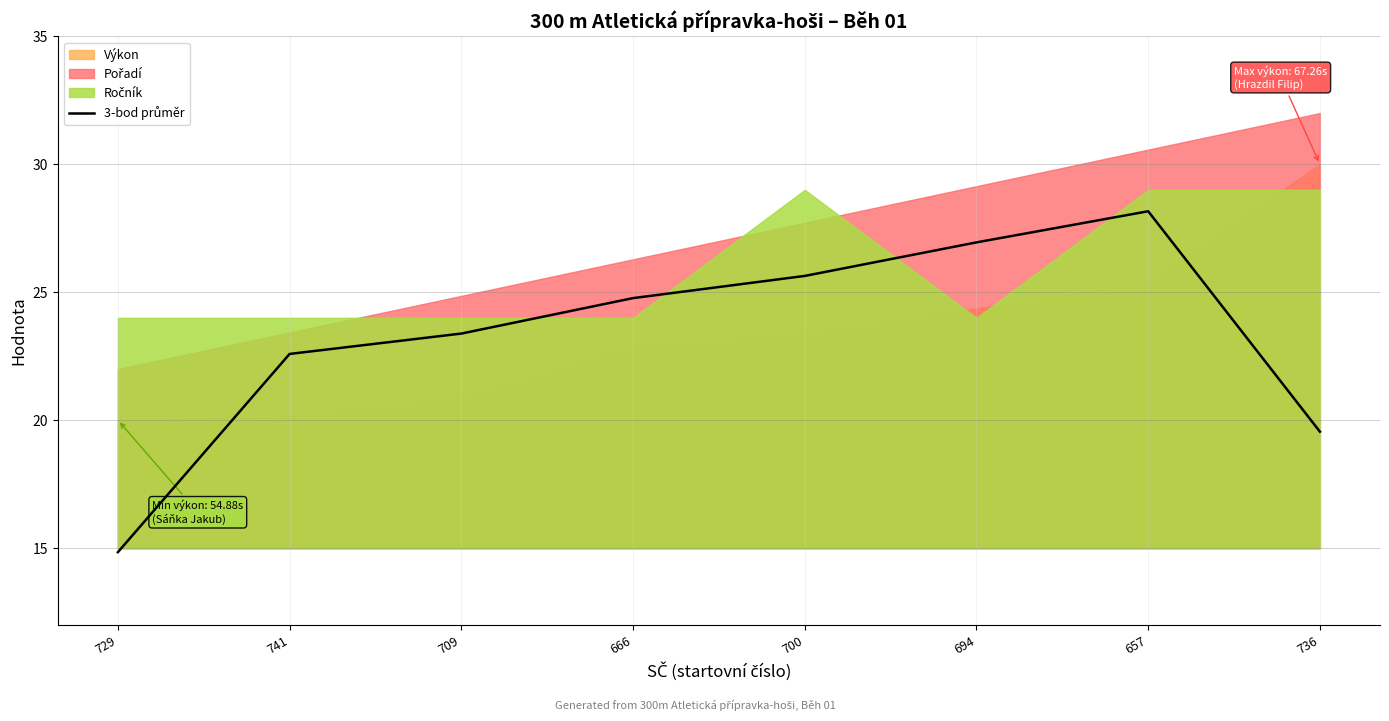

What is the sum of the values at 729 and 709?

38.2